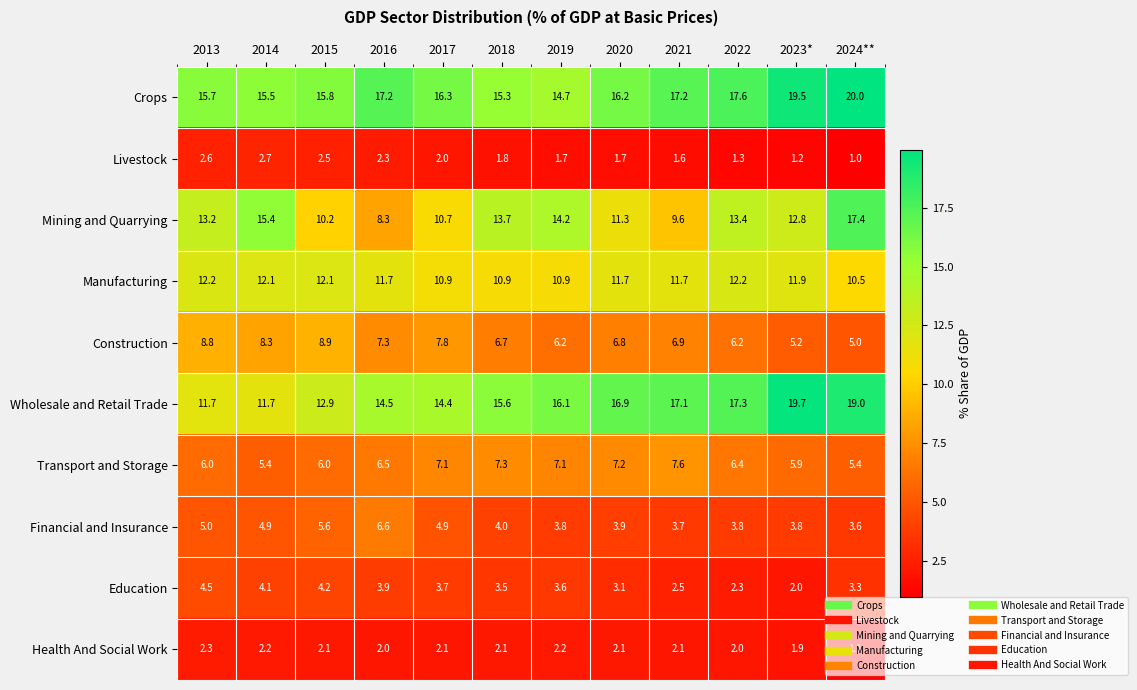

The Construction series shows 6.9 at 2021. True or false?

True